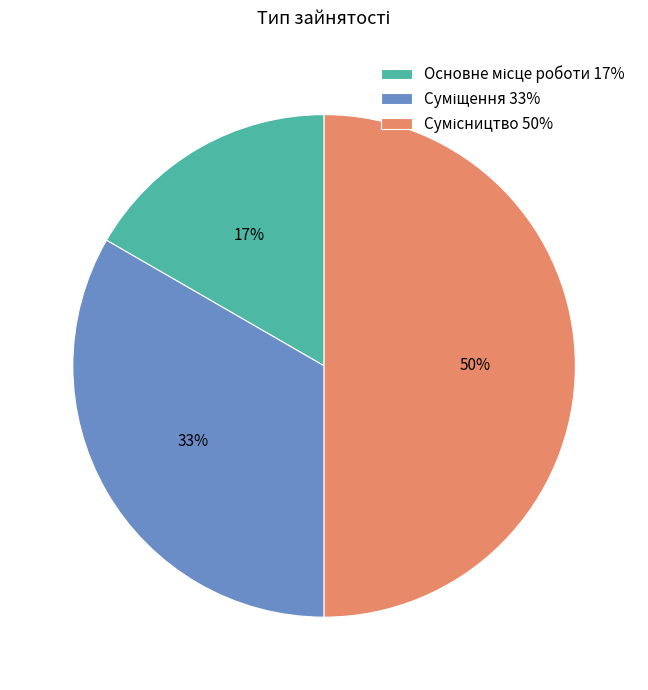

To the nearest percent, what is the average slice percentage?

33%